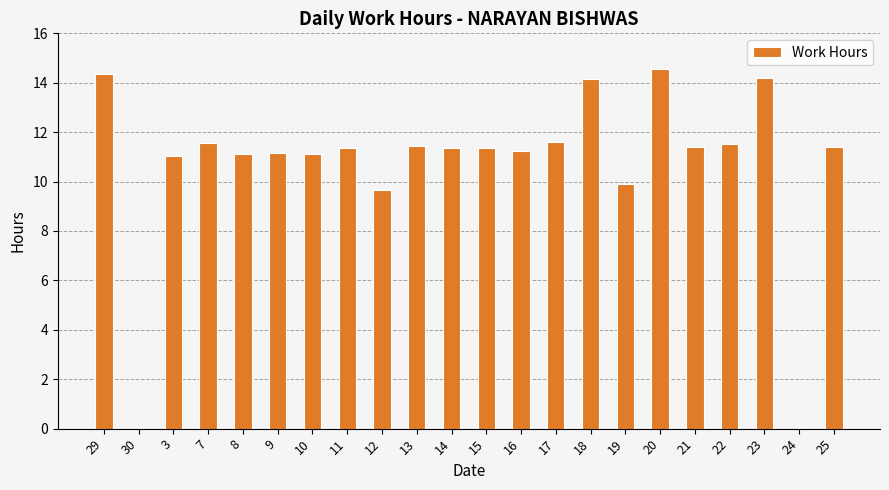

What is the change in value from 11 to 16?

-0.1